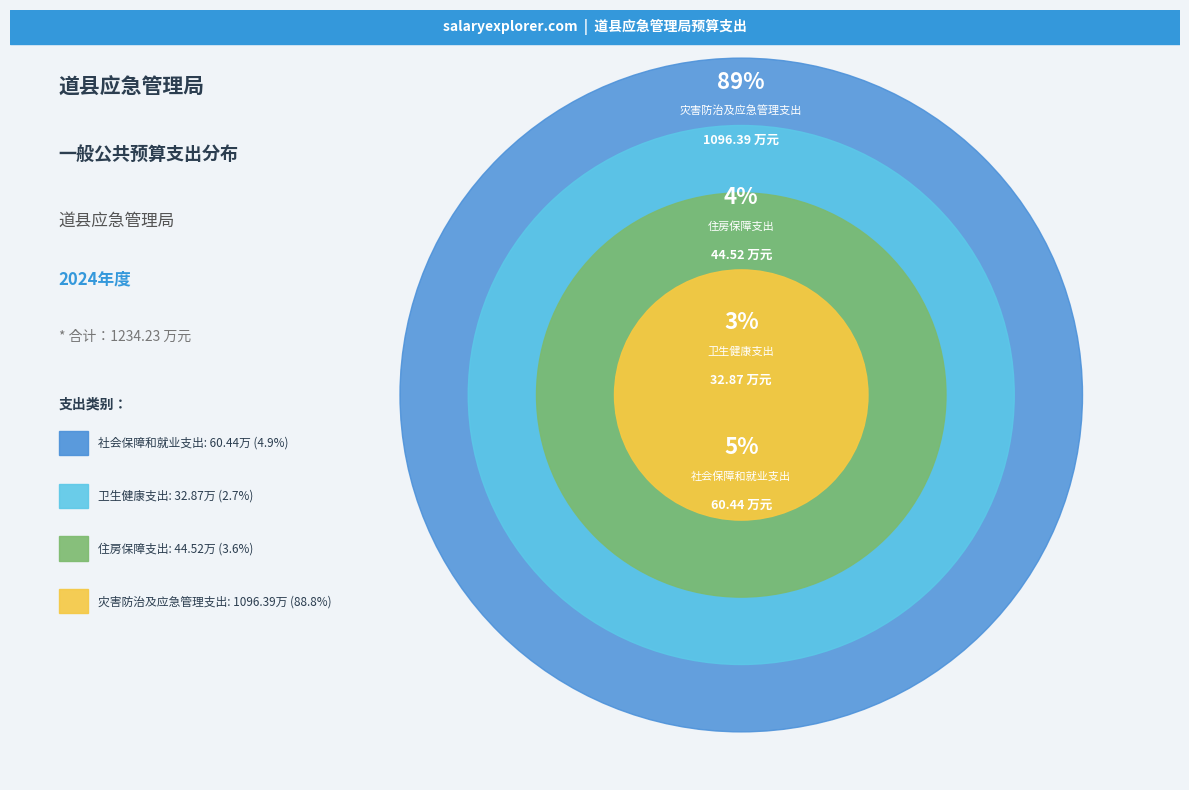

Is it true that 灾害防治及应急管理支出 is 89% of the pie?

True